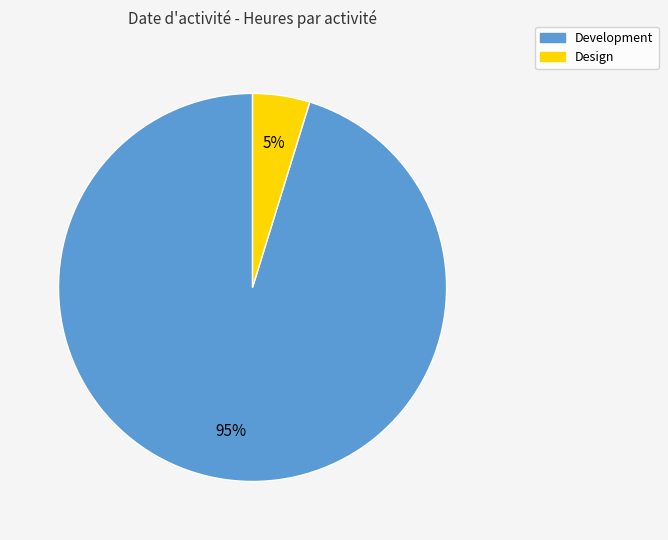

To the nearest percent, what is the combined percentage of Development and Design?

100%